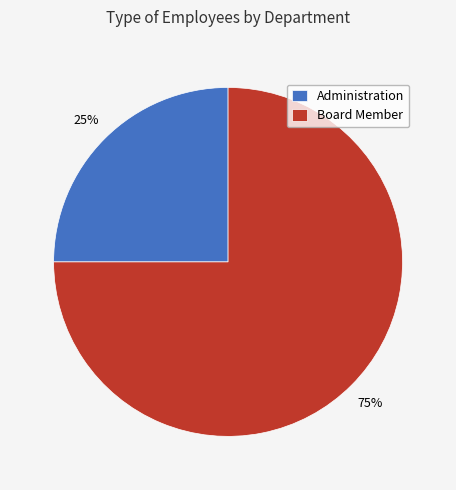

To the nearest percent, what is the difference between the Board Member and Administration slice percentages?

50%